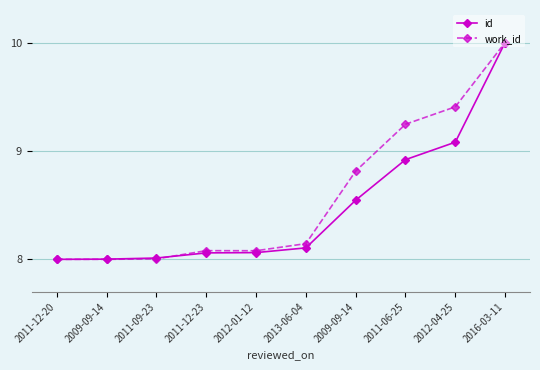

In work_id, how many points are higher than both neighbors (excluding endpoints)?

1